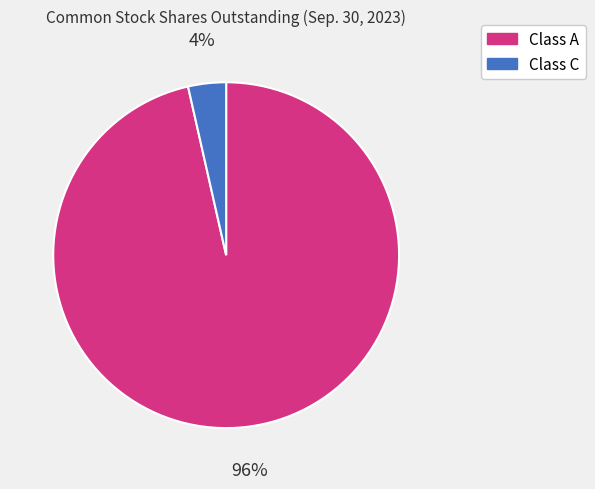

Is there any slice that represents more than half of the pie?

Yes